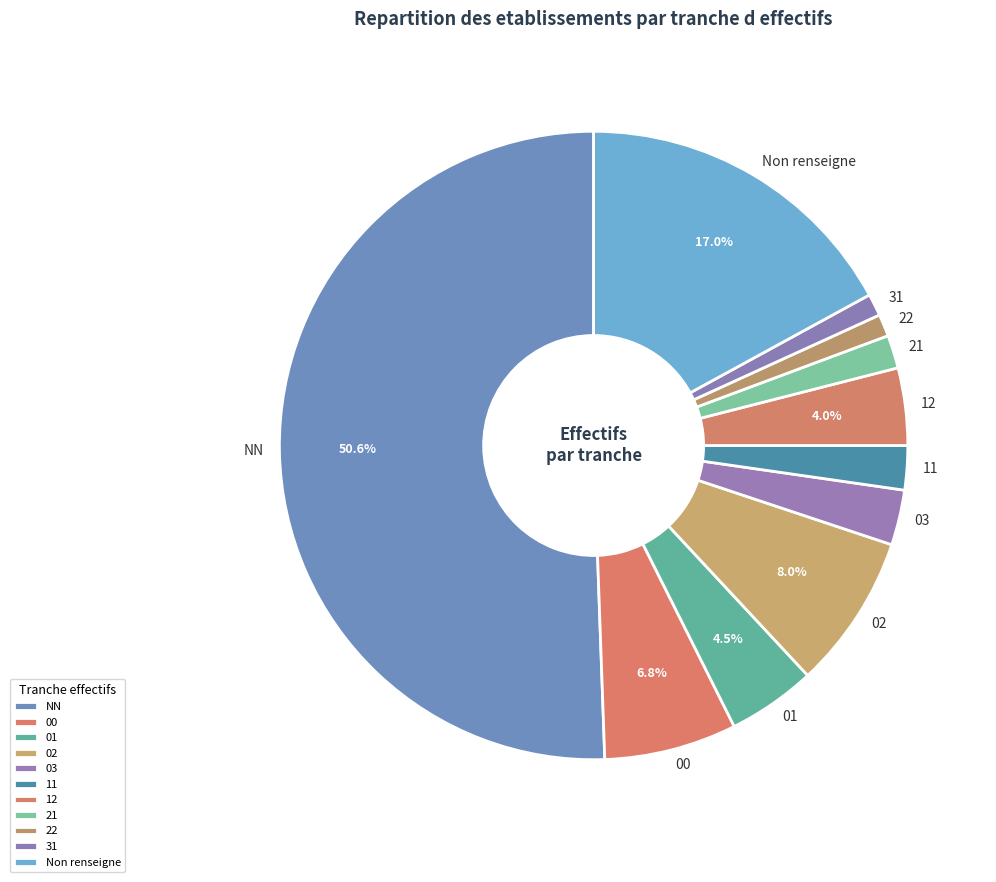

True or false: 11 accounts for 13% of the total.

False